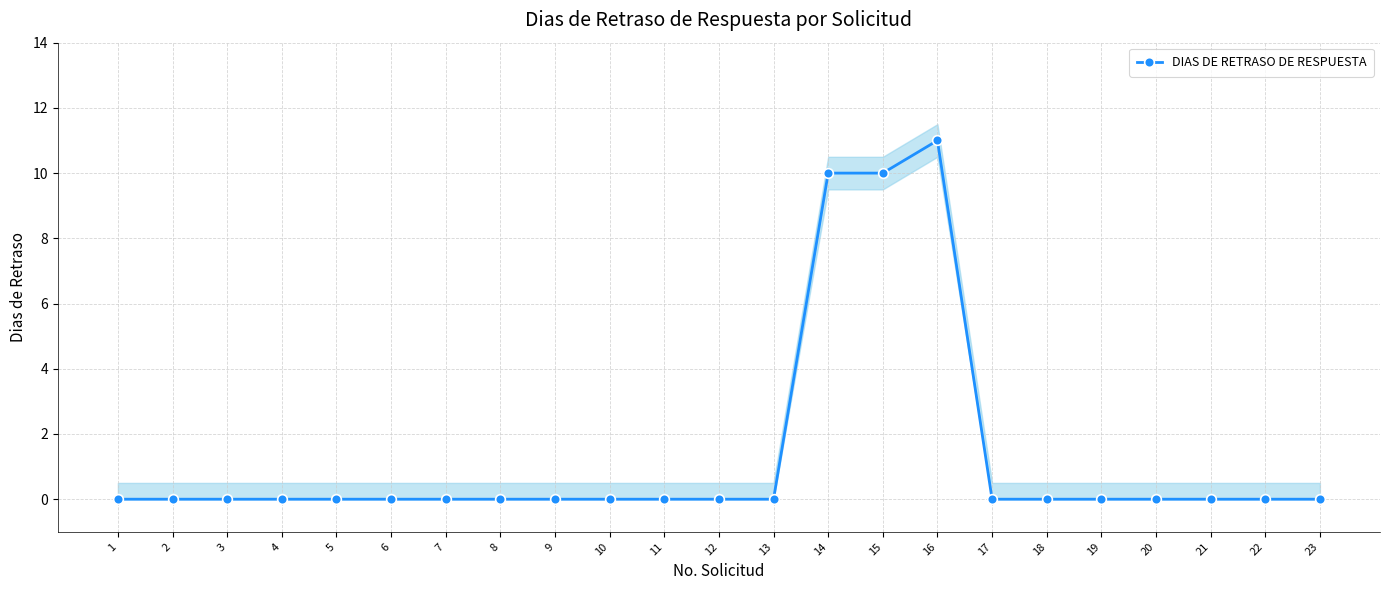

What is the sum of all values?

31